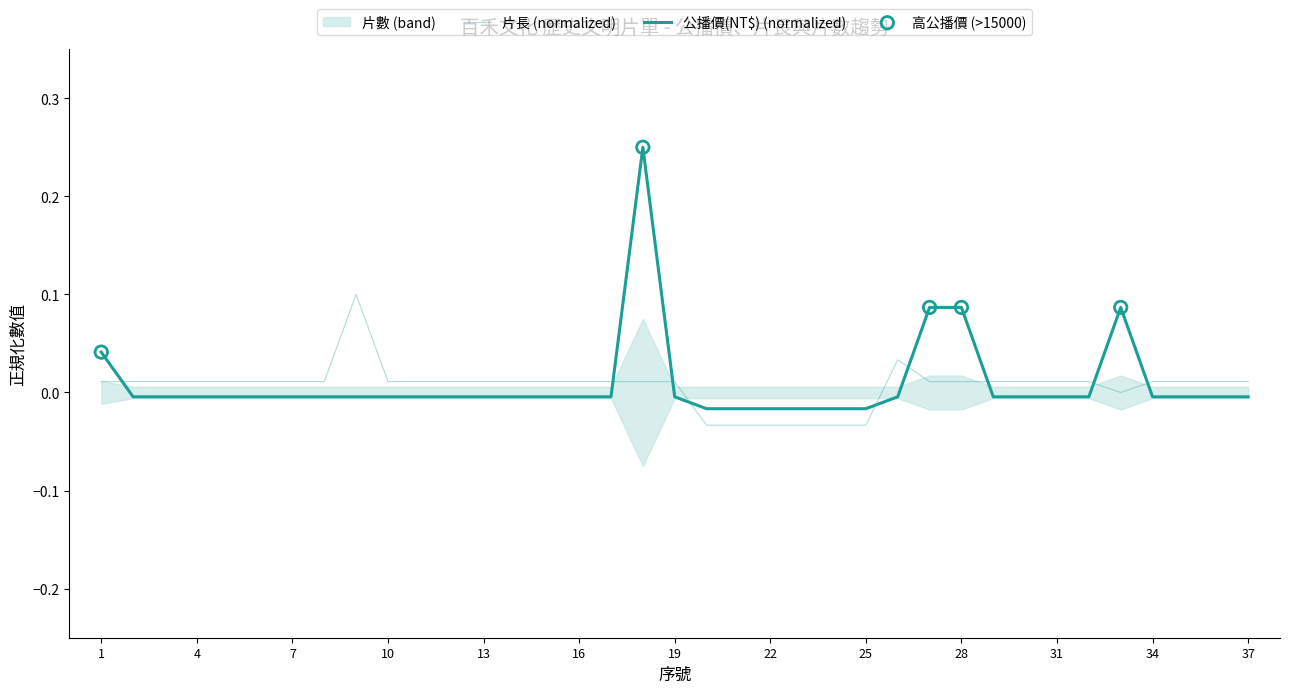

Which series contains the lowest Y value?

片長